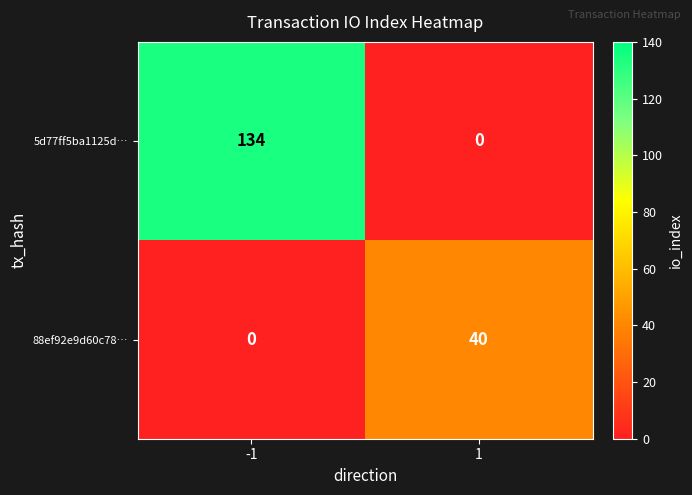

Which series has the largest total across all categories?

5d77ff5ba1125d…